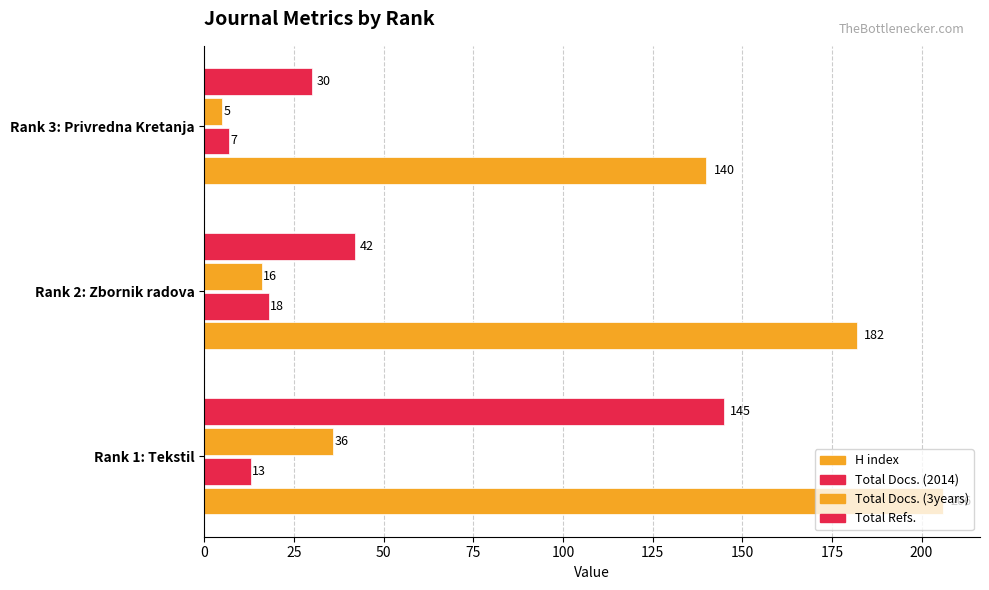

How many values in the Total Docs. (3years) series are below 16?

1